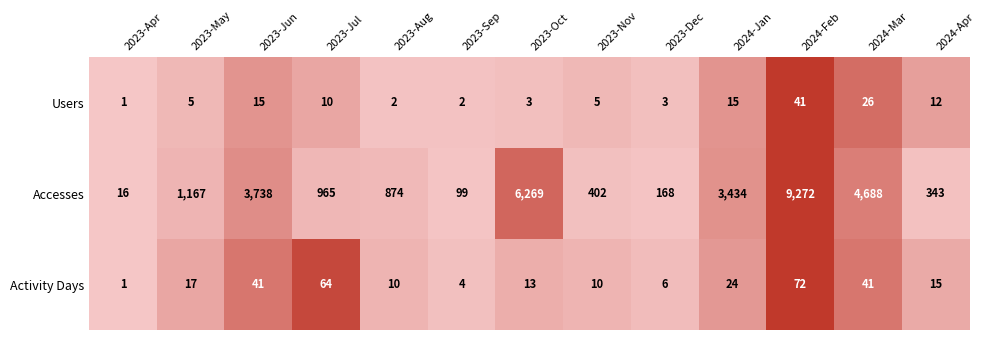

At which category does the chart reach its peak across all series?

2024-Feb